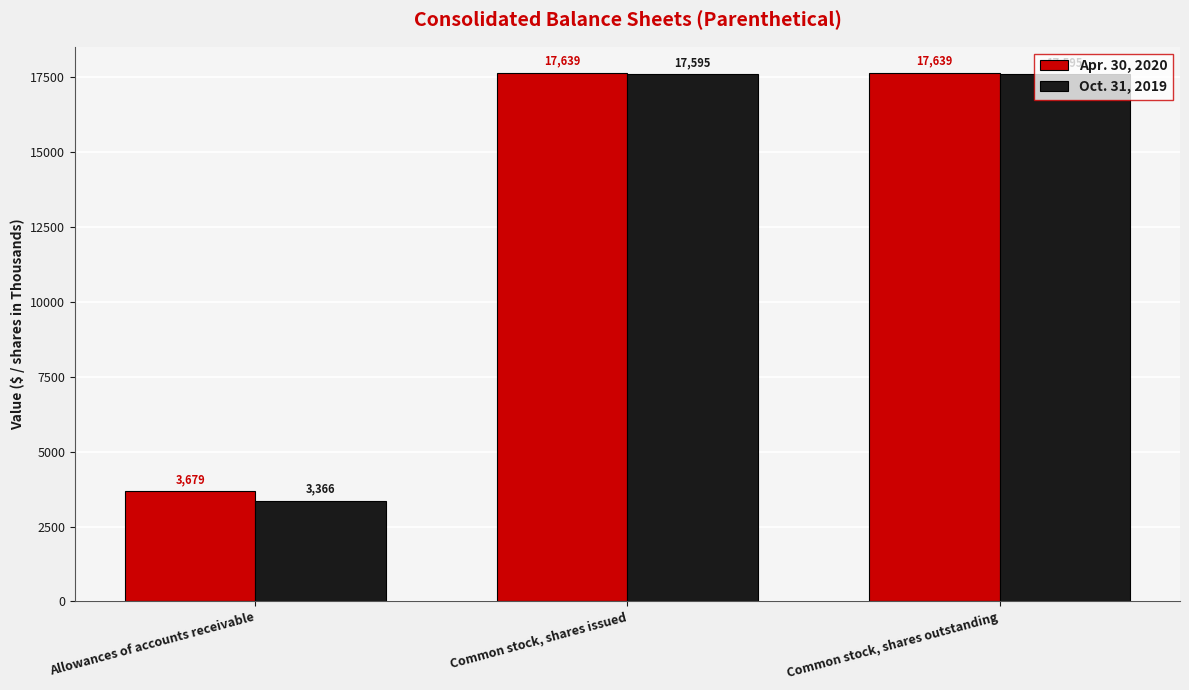

What is the minimum value for Oct. 31, 2019?

3366